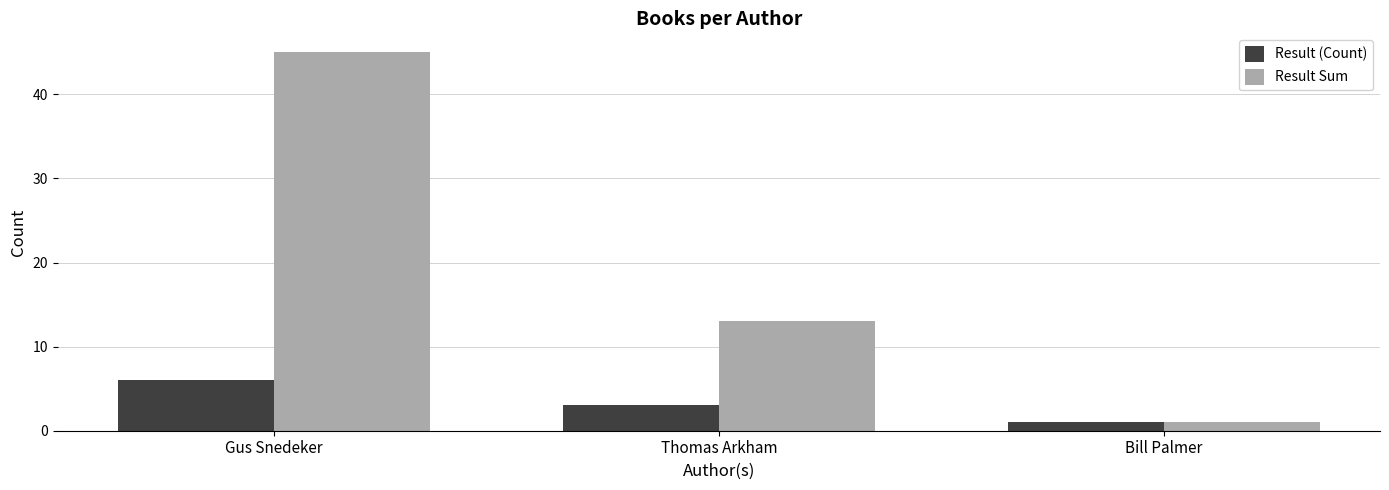

Which series has the largest range (max minus min)?

Result Sum